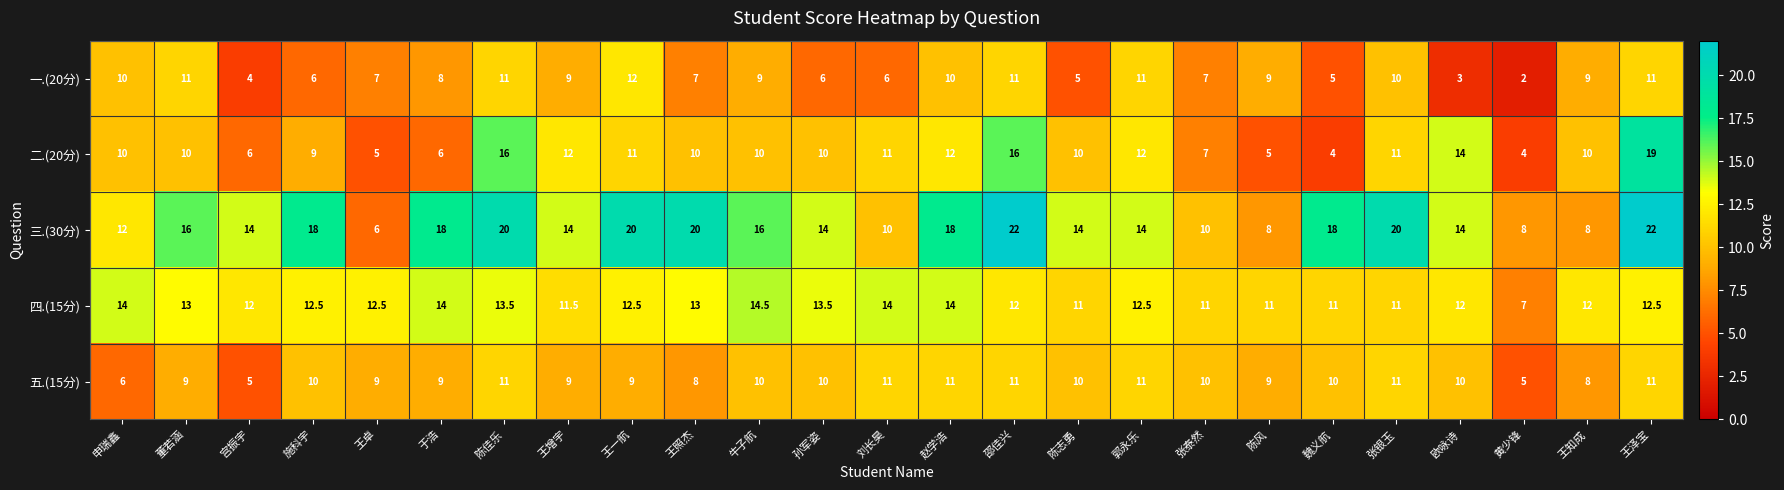

True or false: 四.(15分) has a value of 11.0 at 魏义航.

True